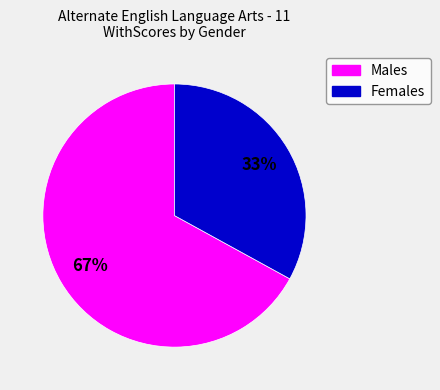

Is the sum of Males and Females greater than half?

Yes